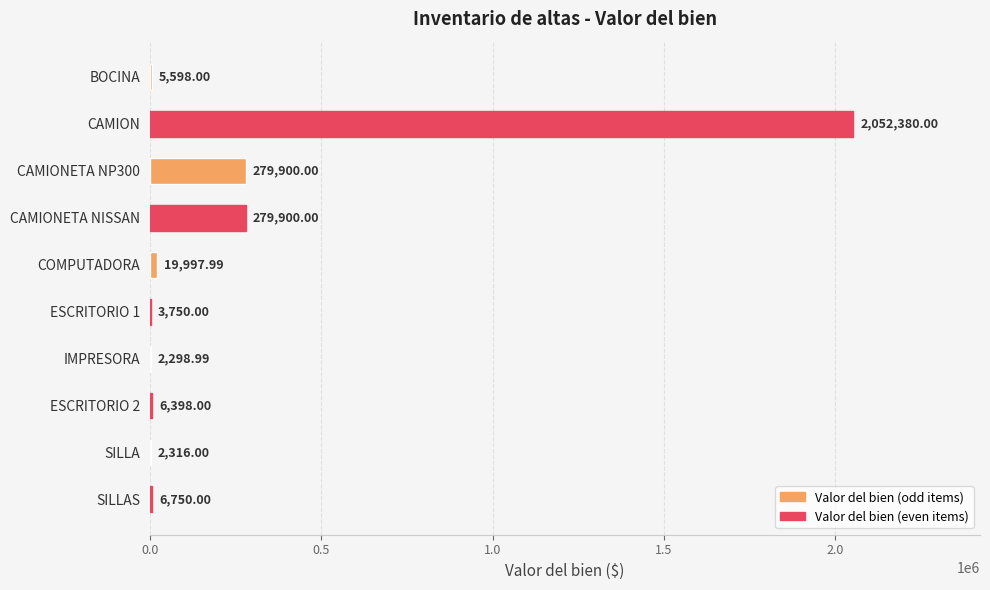

What is the average value?

265928.9